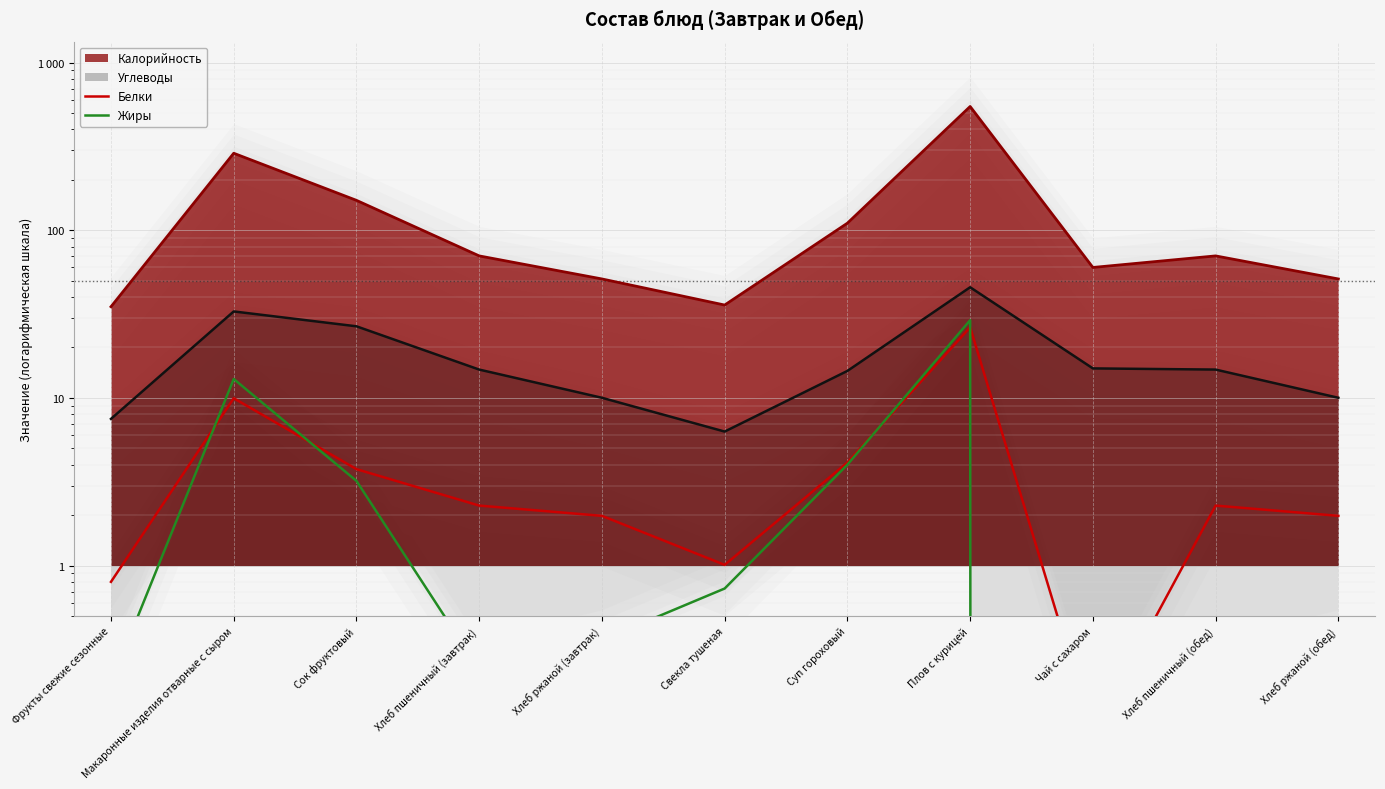

True or false: Белки has more than 0 interior local peaks.

True